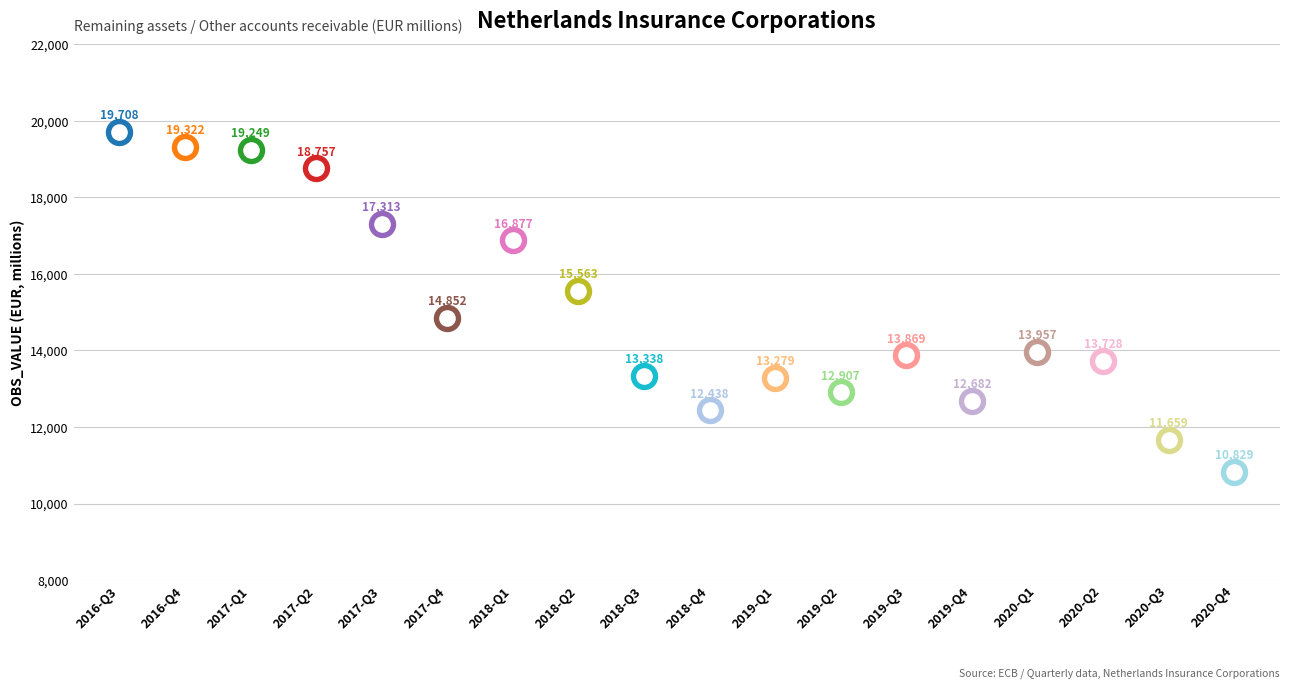

What is the change in value from 2020-Q1 to 2020-Q2?

-229